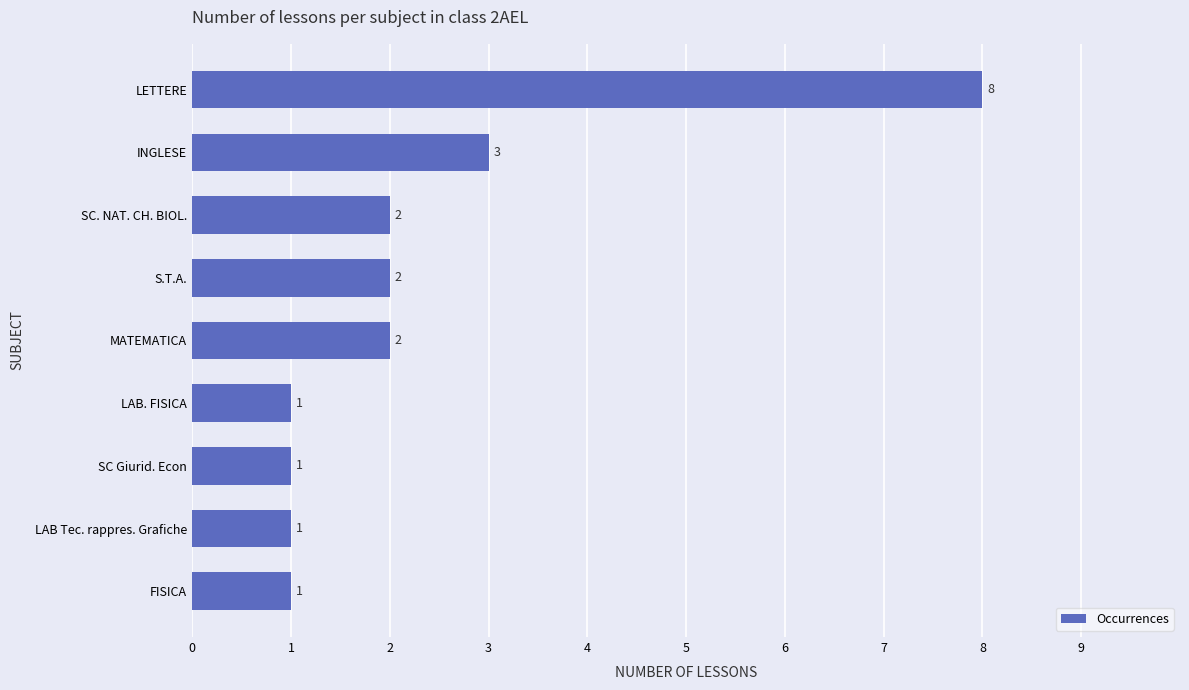

What is the change in value from LAB Tec. rappres. Grafiche to LETTERE?

+7